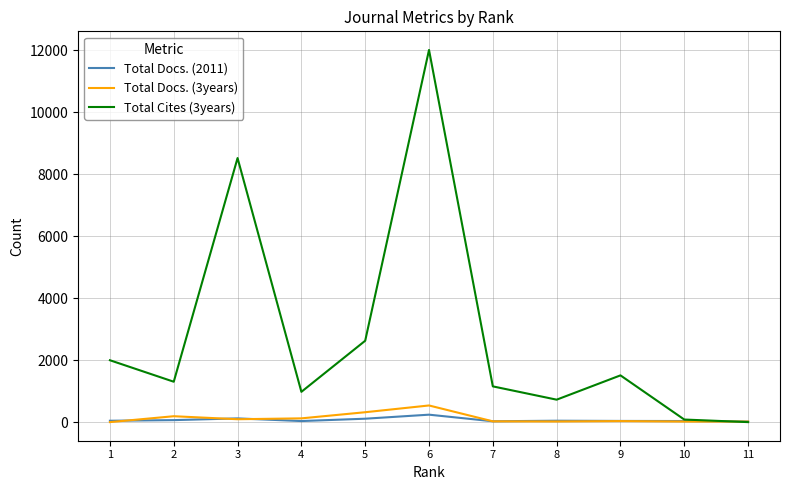

What is the difference between the second highest and second lowest values in the Total Cites (3years) series?

8436